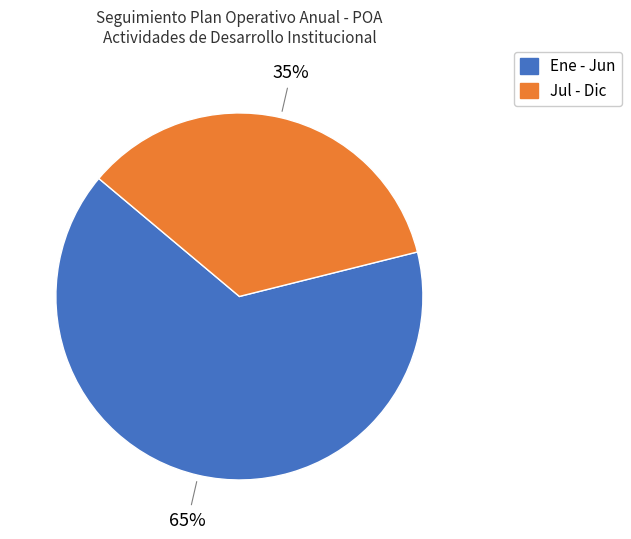

Count the number of slices in the pie.

2